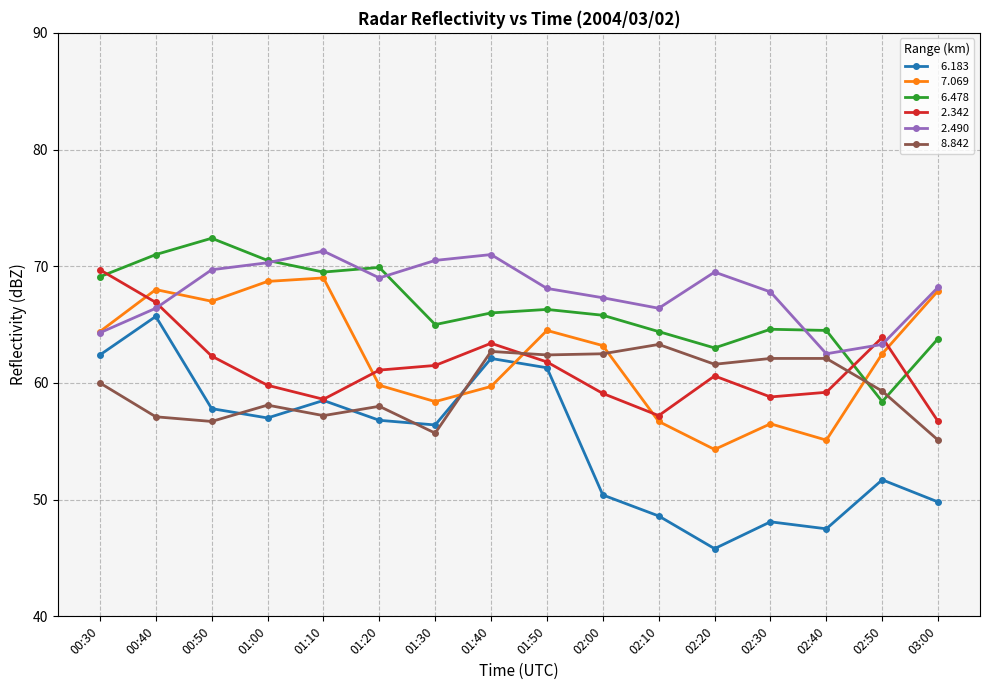

At which category does the chart reach its peak across all series?

00:50